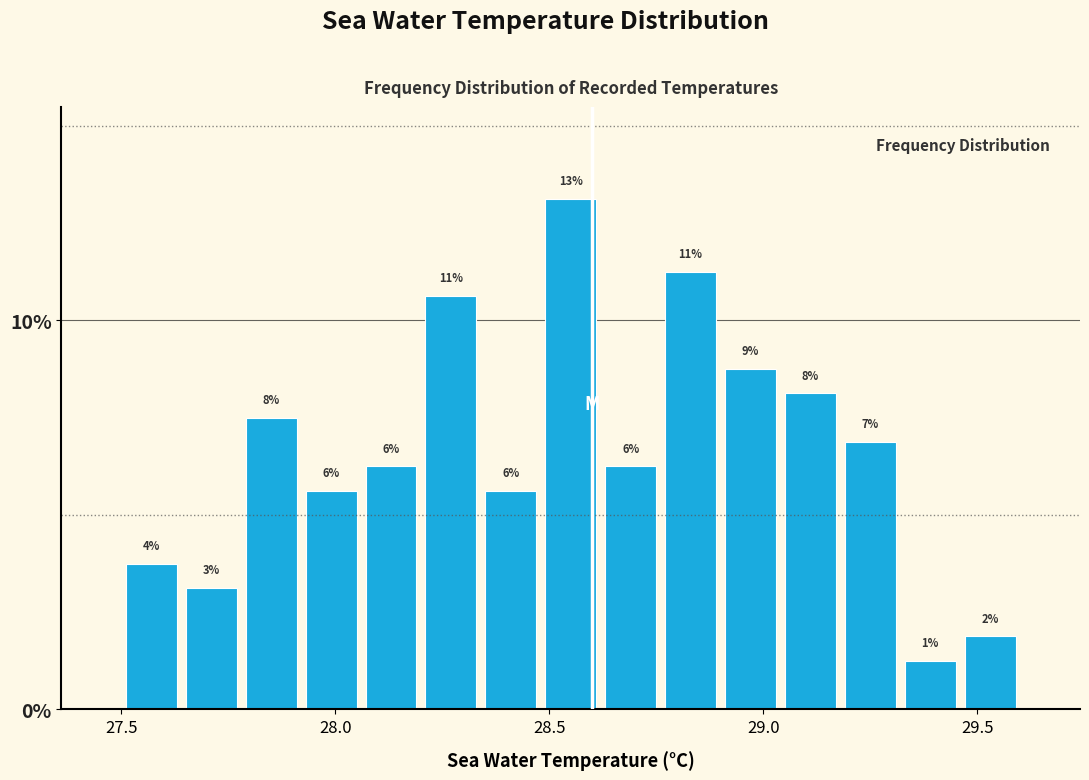

Read against the x-axis, roughly where is the centre of the tallest bar?

28.55